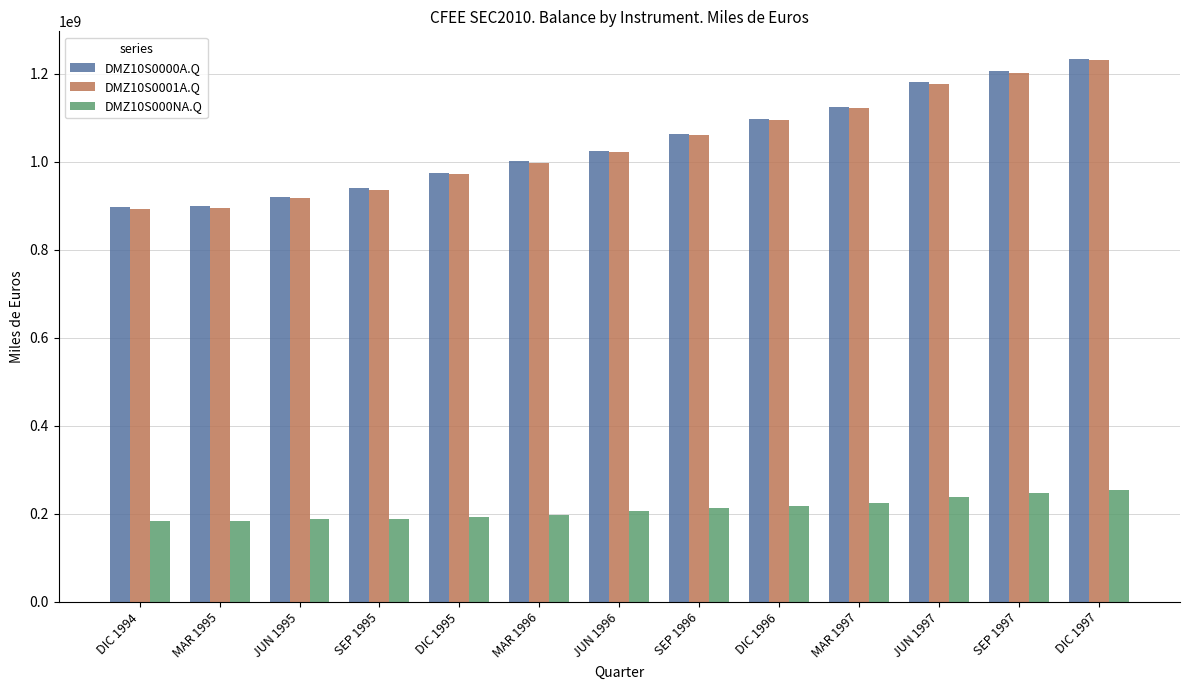

What is the label of the 5th bar from the left?

DIC 1995